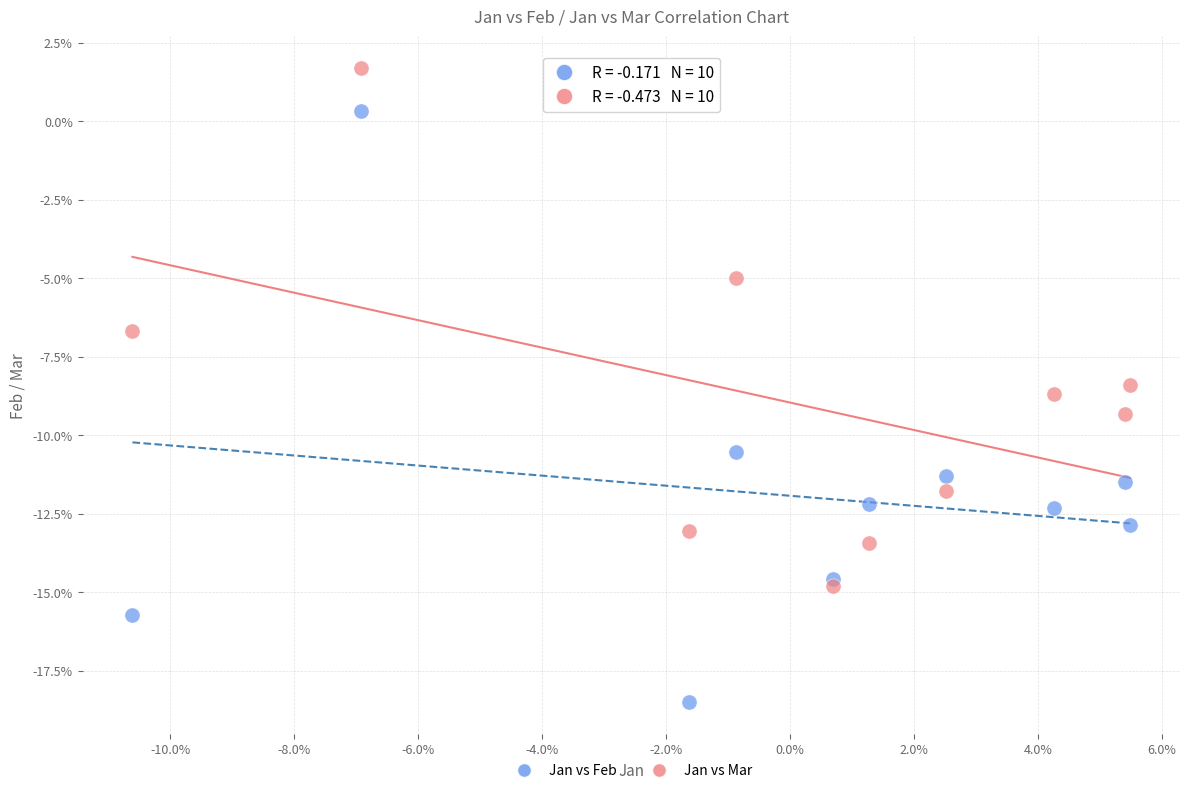

Which series has the widest spread of Y values?

Jan vs Feb